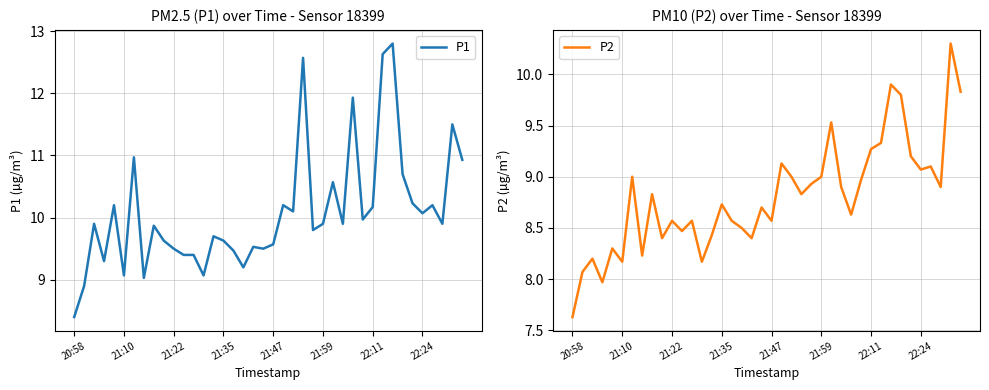

The value of P2 at 11 is 8.5. True or false?

True